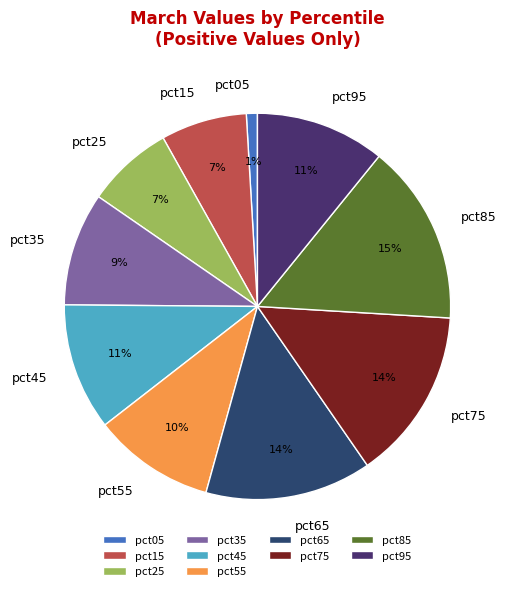

How many segments does this pie chart have?

10